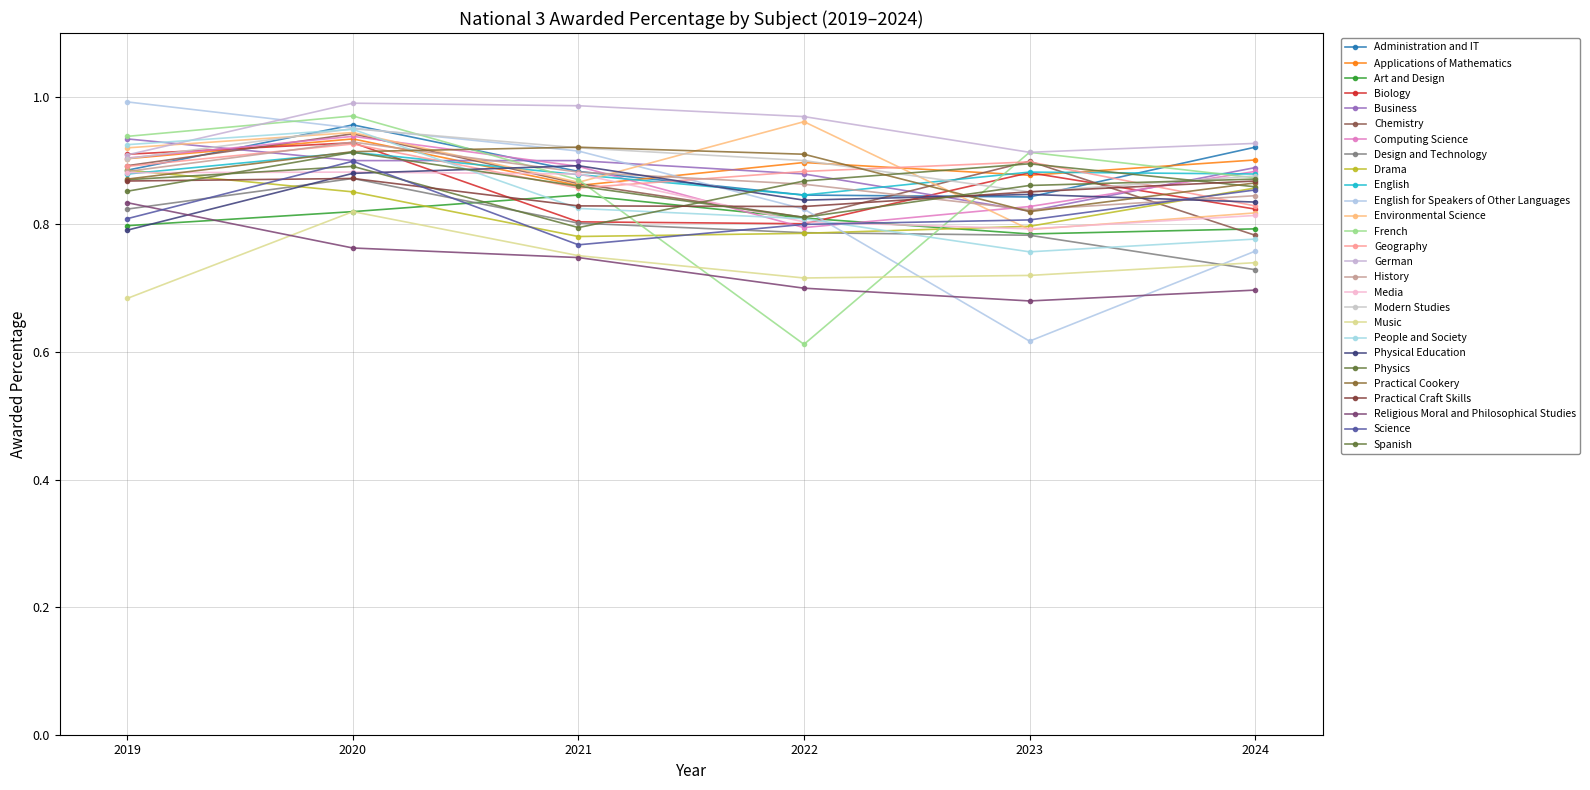

What is the smallest value displayed?

0.6